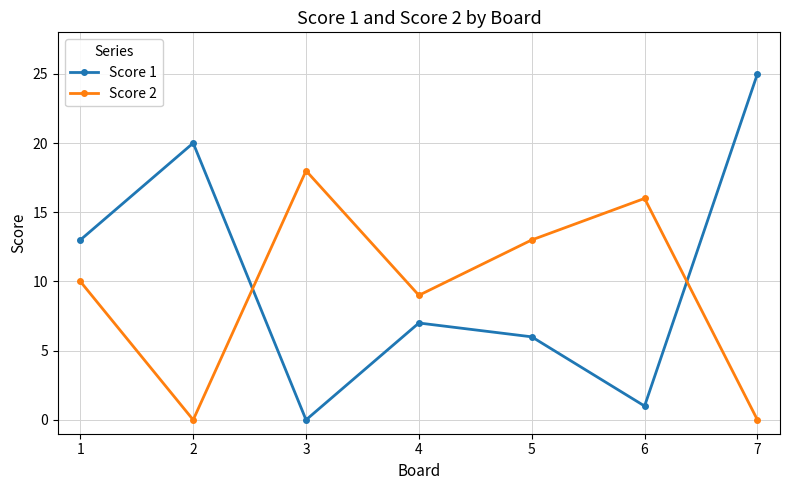

At how many categories does at least one series exceed 2?

7